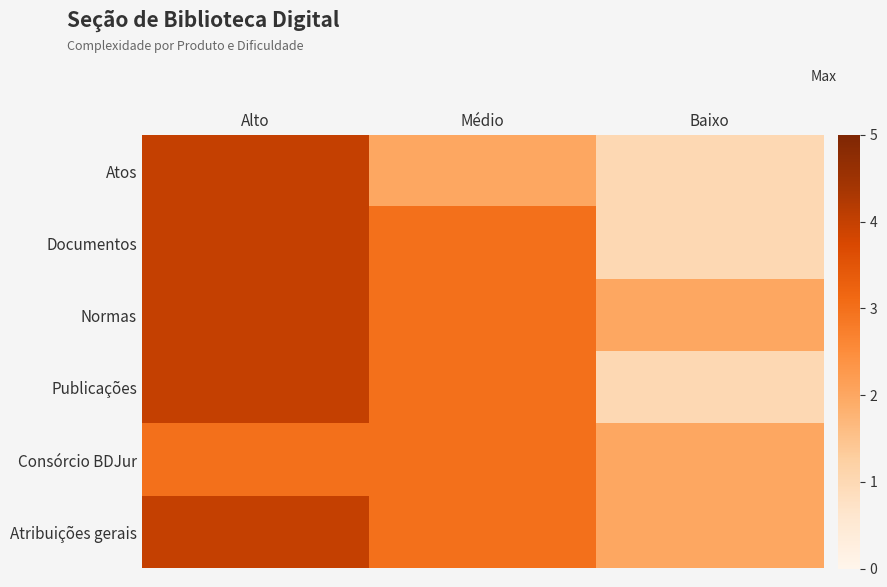

Between Alto and Baixo, which series saw the biggest shift?

Atos